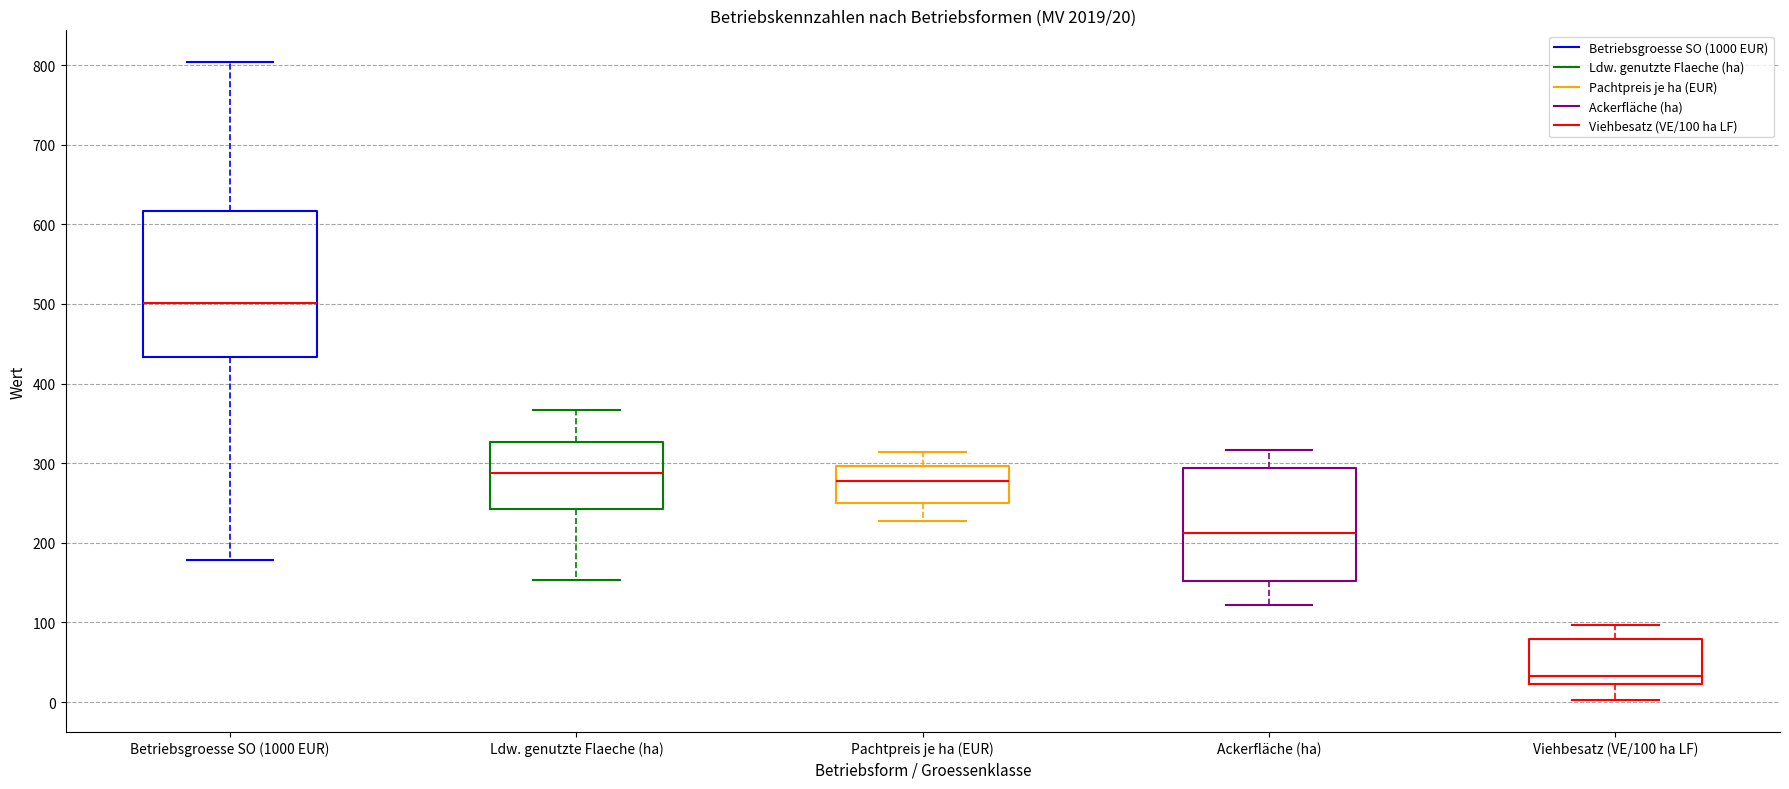

Comparing the boxes themselves (not the whiskers), which one is the tallest?

Betriebsgroesse SO (1000 EUR)